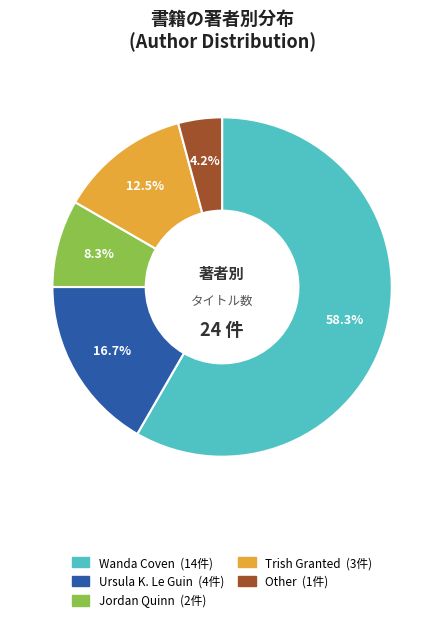

Which category has the biggest portion of the pie?

Wanda Coven